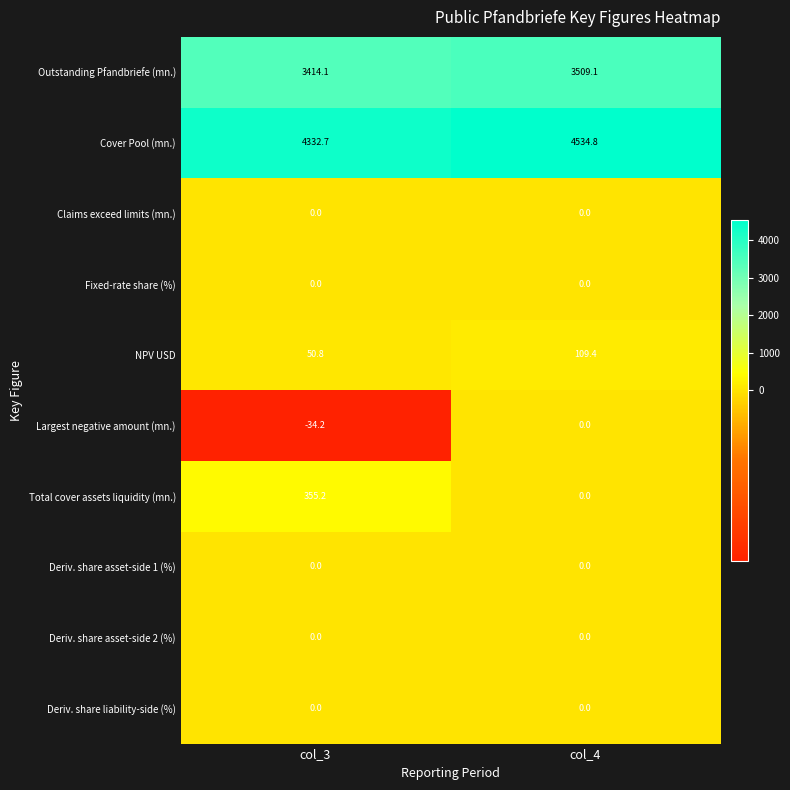

What is the sum of all Largest negative amount (mn.) values?

-34.2